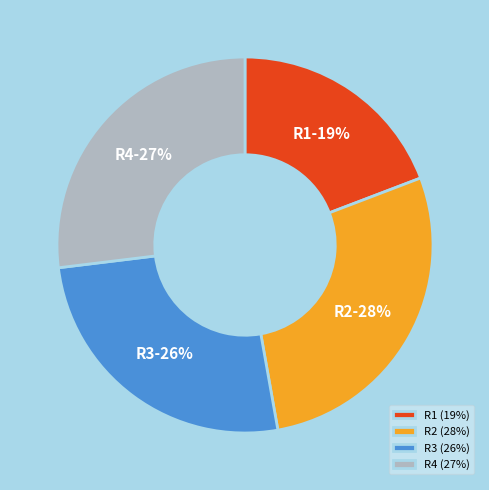

Is there a majority slice in this chart?

No